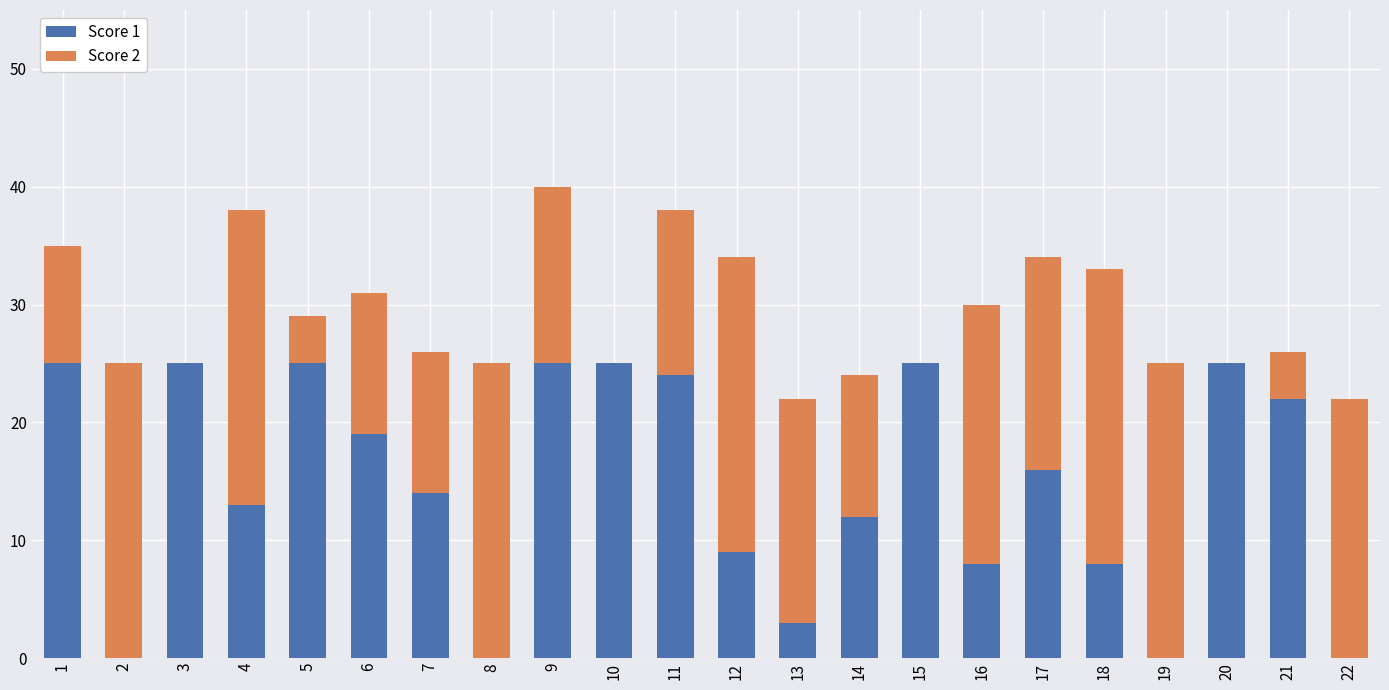

What are all the series names shown in the legend?

Score 1, Score 2